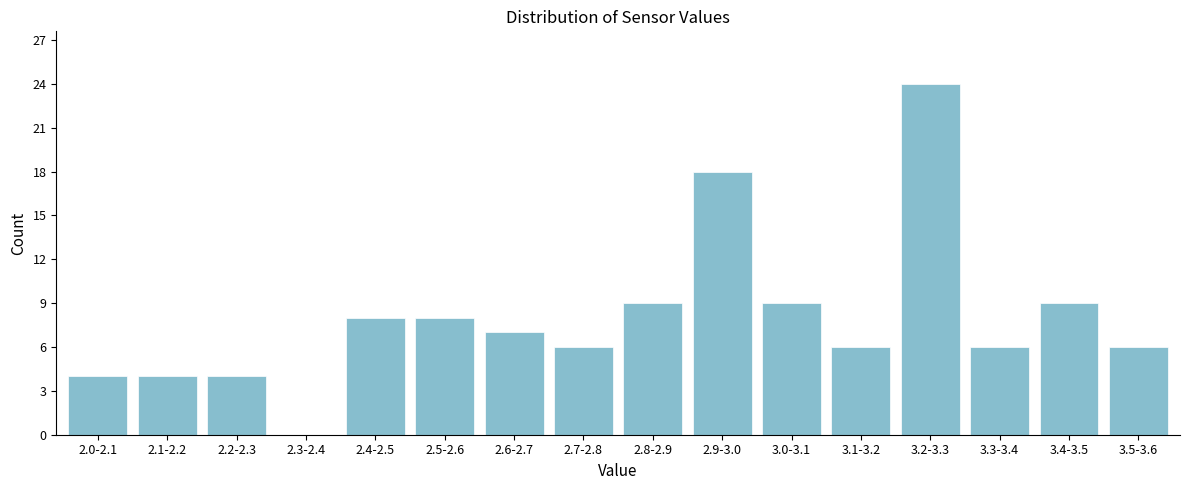

Reading left to right, what are all the values shown in this chart?

2.0-2.1=4	2.1-2.2=4	2.2-2.3=4	2.3-2.4=0	2.4-2.5=8	2.5-2.6=8	2.6-2.7=7	2.7-2.8=6	2.8-2.9=9	2.9-3.0=18	3.0-3.1=9	3.1-3.2=6	3.2-3.3=24	3.3-3.4=6	3.4-3.5=9	3.5-3.6=6